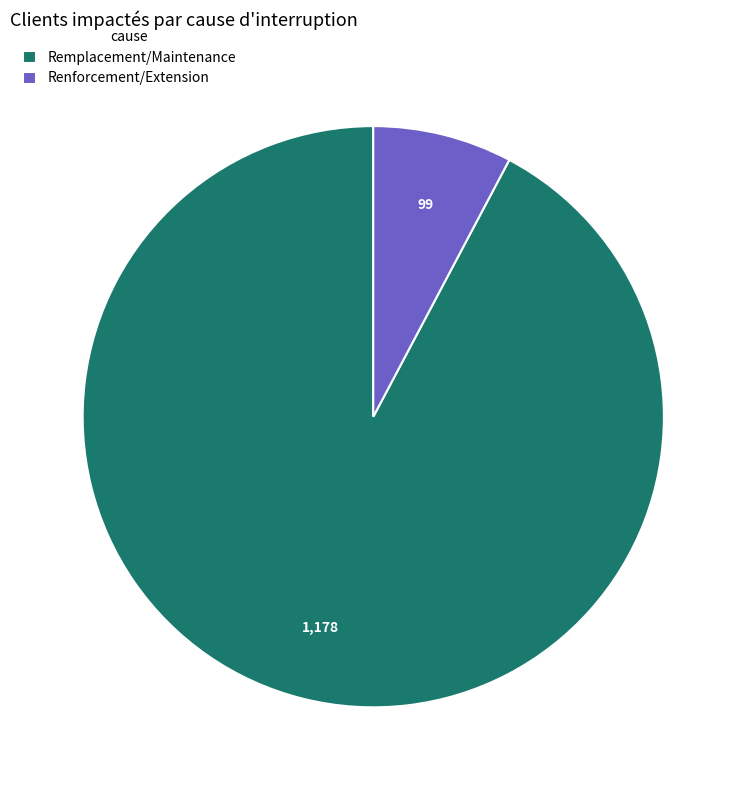

Is the sum of Remplacement/Maintenance and Renforcement/Extension greater than half?

Yes